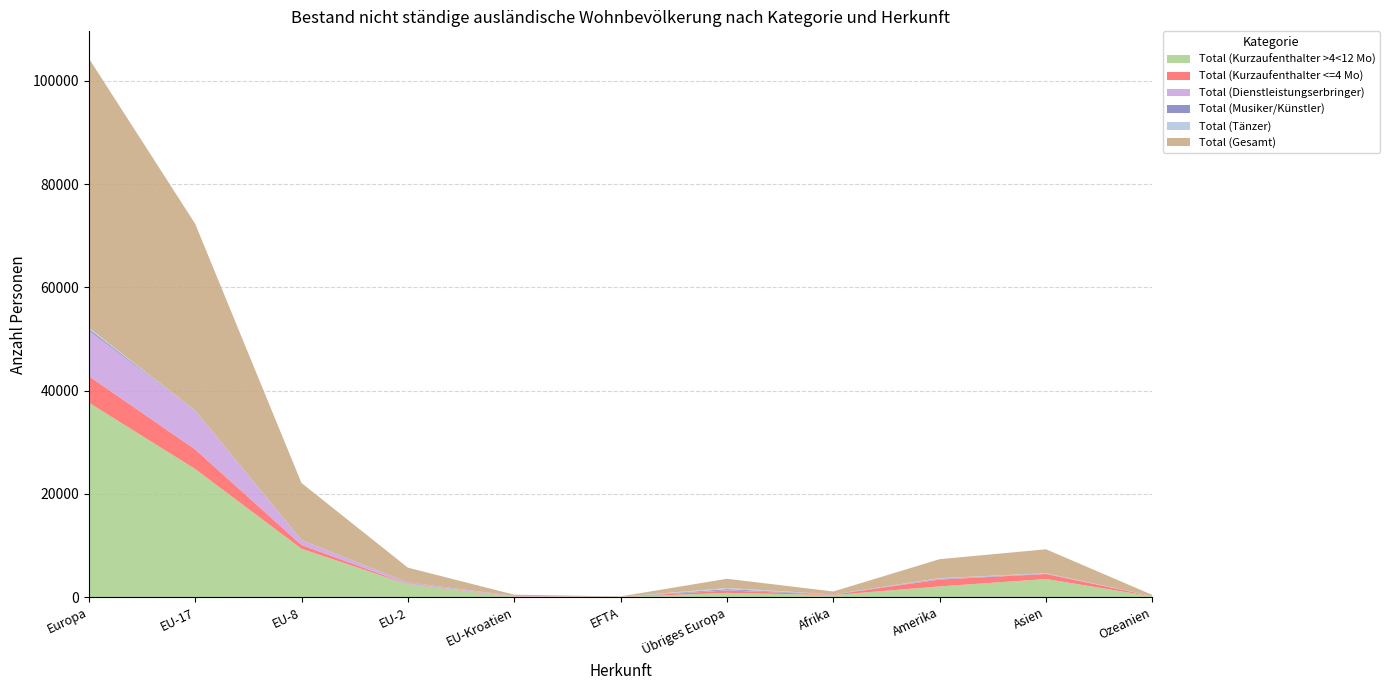

Reading right to left, what are all the values shown in this chart?

Total (Kurzaufenthalter >4<12 Mo): Ozeanien=153	Asien=3526	Amerika=2088	Afrika=417	Übriges Europa=836	EFTA=65	EU-Kroatien=90	EU-2=2475	EU-8=9385	EU-17=24830	Europa=37681
Total (Kurzaufenthalter <=4 Mo): Ozeanien=44	Asien=965	Amerika=1336	Afrika=72	Übriges Europa=464	EFTA=2	EU-Kroatien=66	EU-2=88	EU-8=721	EU-17=3805	Europa=5146
Total (Dienstleistungserbringer): Ozeanien=19	Asien=56	Amerika=55	Afrika=24	Übriges Europa=55	EFTA=7	EU-Kroatien=86	EU-2=213	EU-8=937	EU-17=7509	Europa=8807
Total (Musiker/Künstler): Ozeanien=1	Asien=47	Amerika=104	Afrika=36	Übriges Europa=200	EFTA=0	EU-Kroatien=0	EU-2=85	EU-8=15	EU-17=21	Europa=321
Total (Tänzer): Ozeanien=0	Asien=45	Amerika=98	Afrika=2	Übriges Europa=230	EFTA=0	EU-Kroatien=0	EU-2=0	EU-8=0	EU-17=0	Europa=230
Total (Gesamt): Ozeanien=217	Asien=4639	Amerika=3681	Afrika=551	Übriges Europa=1785	EFTA=74	EU-Kroatien=242	EU-2=2861	EU-8=11058	EU-17=36165	Europa=52185